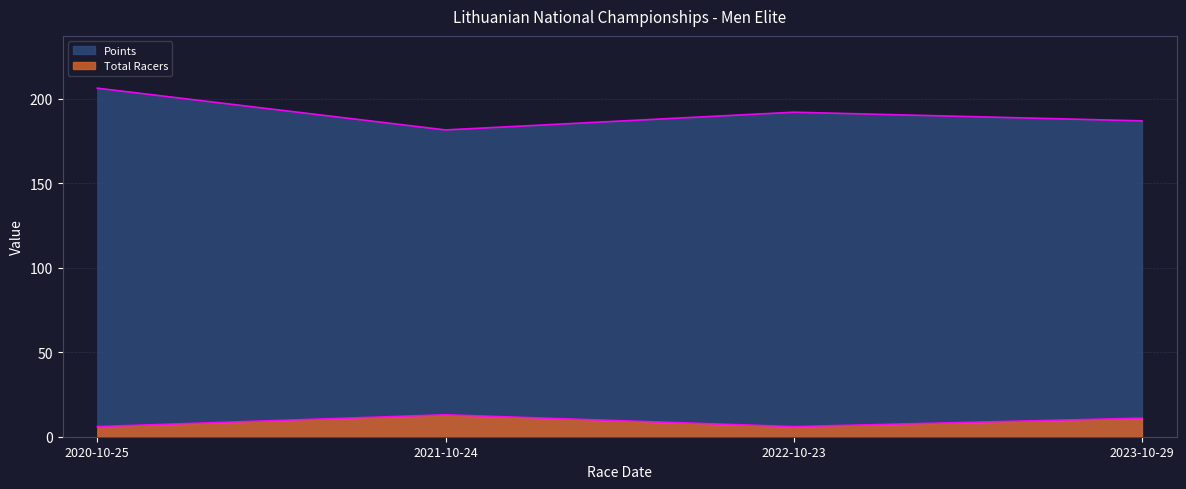

True or false: Total Racers has more than 2 interior local peaks.

False